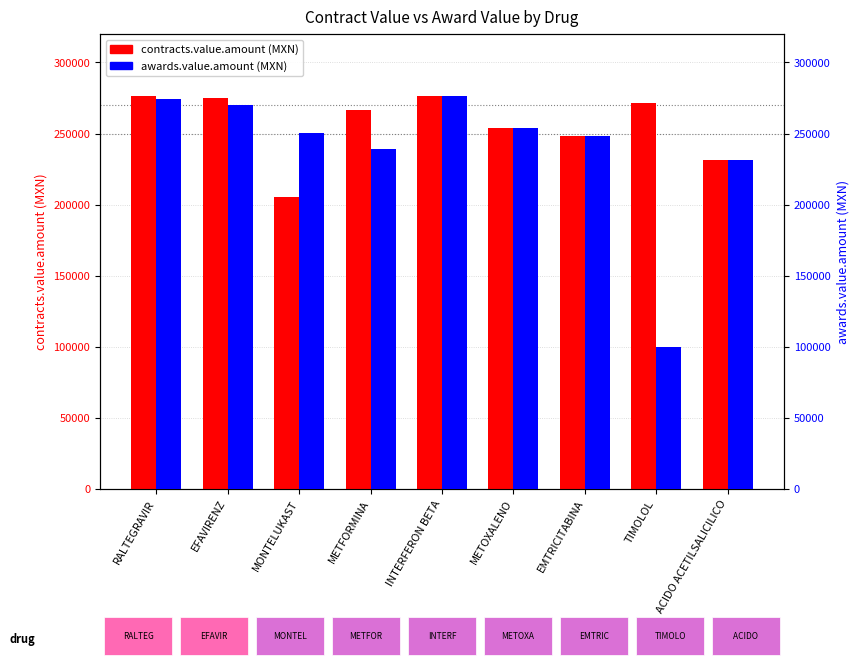

What is the difference between the maximum and minimum values in the contracts.value.amount (MXN) series?

70872.7